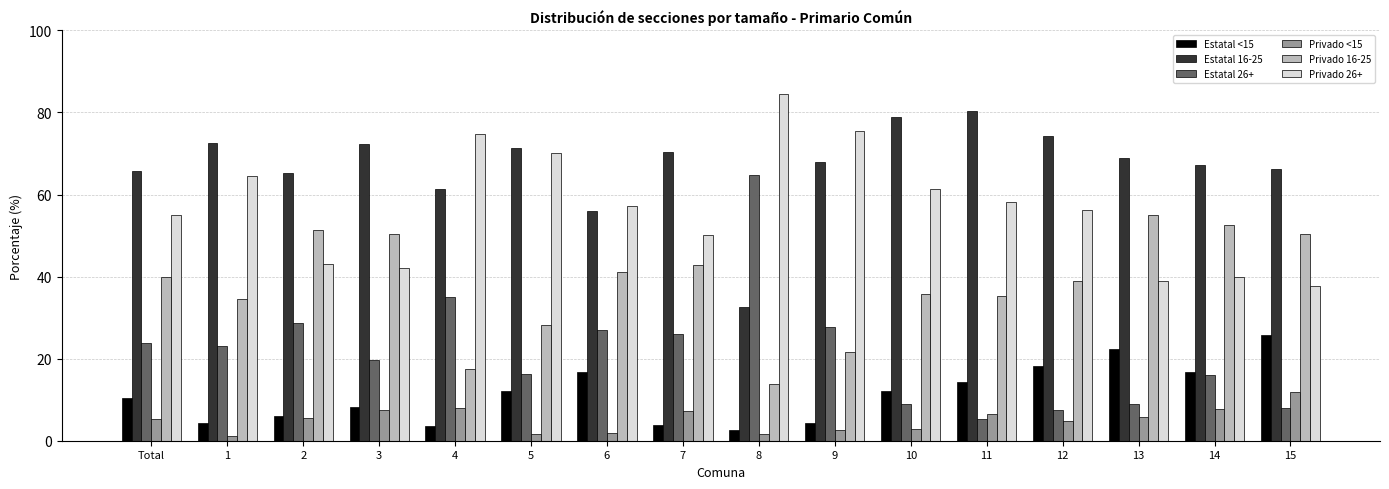

Does the chart contain any negative values?

No